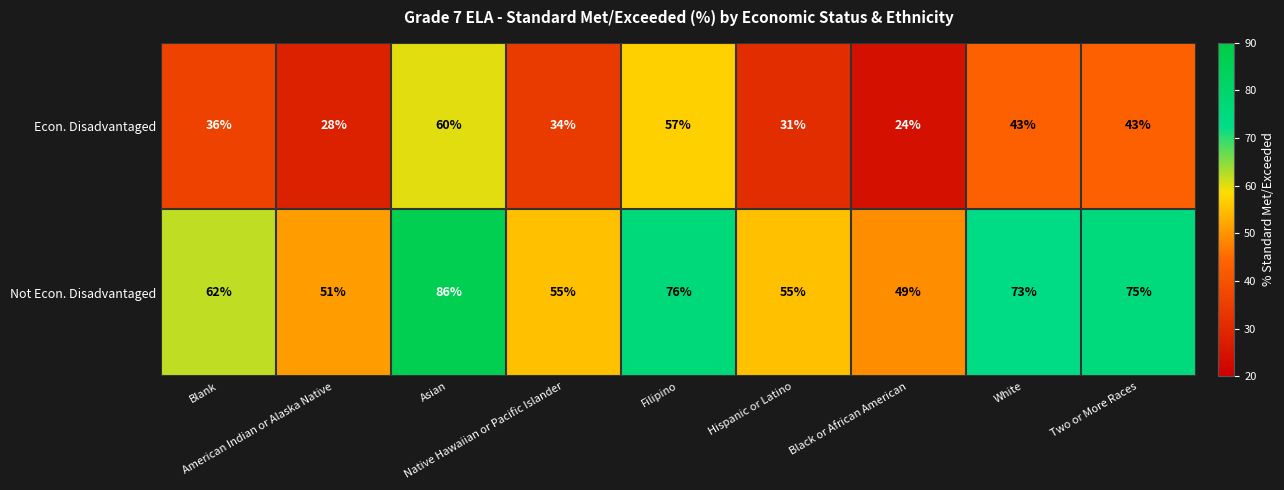

List the series in order of their overall mean, highest first.

Not Econ. Disadvantaged, Econ. Disadvantaged